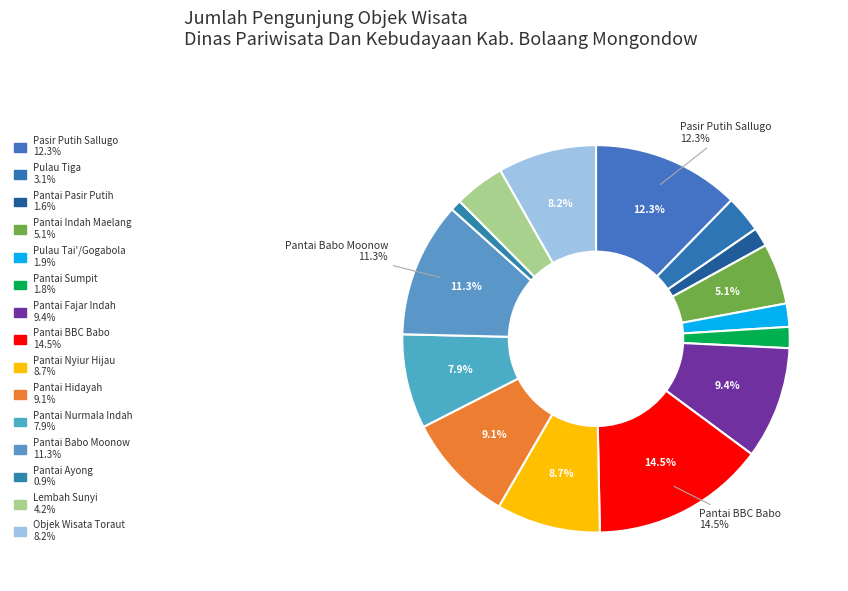

Count the number of slices in the pie.

15